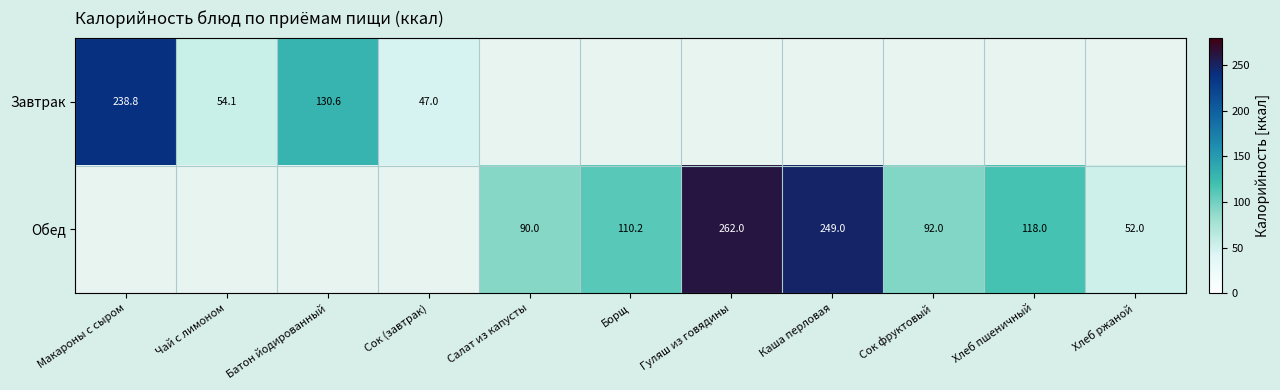

Read the Обед value at Хлеб пшеничный.

118.0